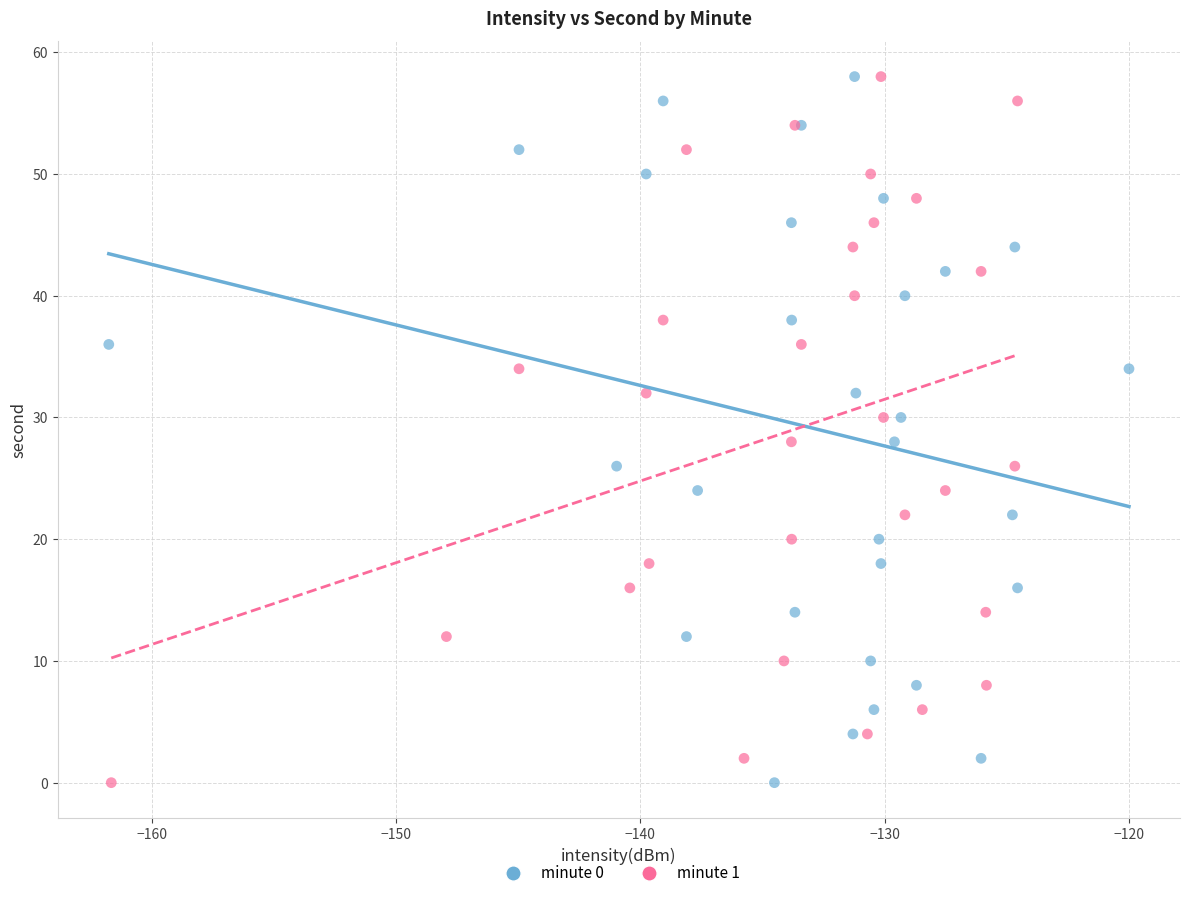

What are all the series names shown in the legend?

minute 0, minute 1